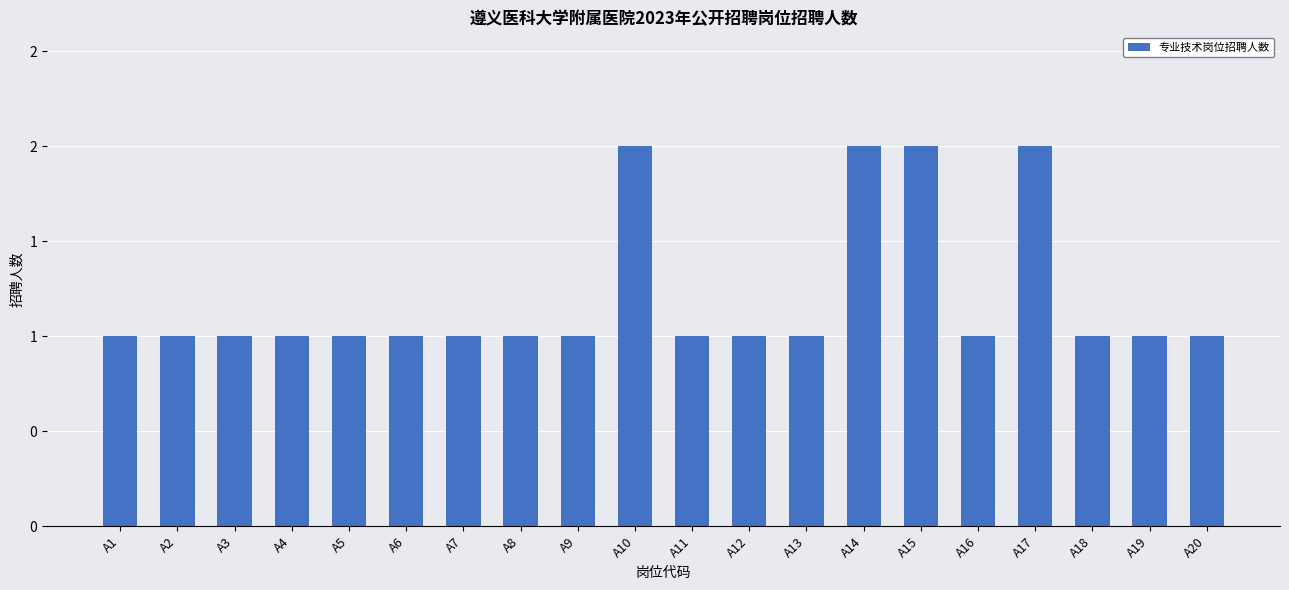

Count the number of data series in this chart.

1